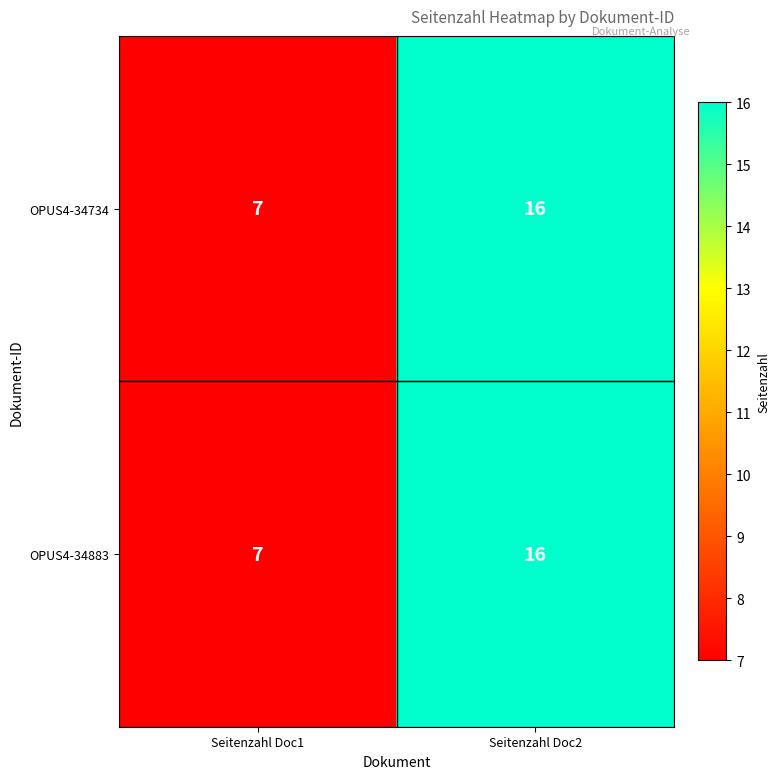

Reading right to left, list all the values displayed in this chart.

OPUS4-34734: 16	7
OPUS4-34883: 16	7